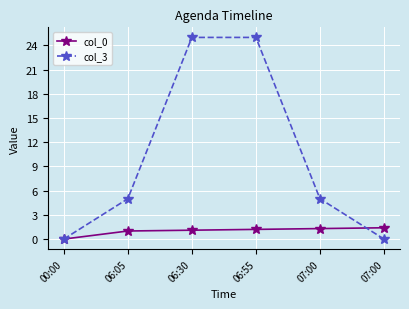

Between 06:05 and 07:00, which is larger?

07:00